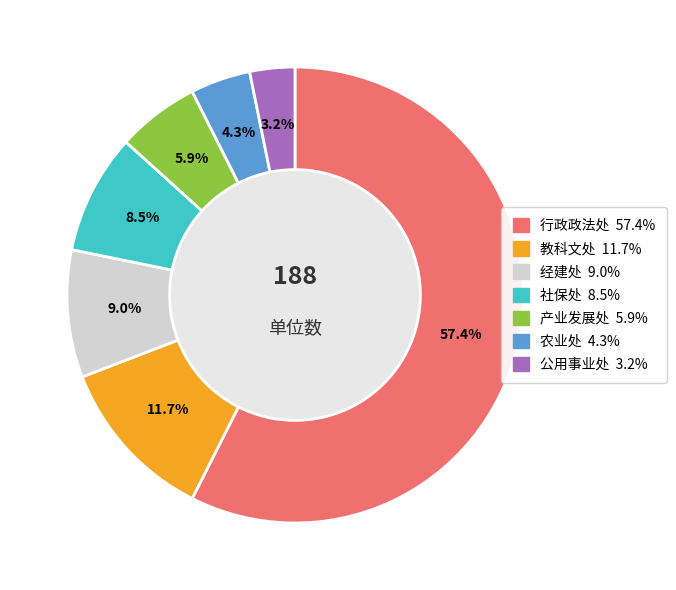

What is the ratio of the value at 社保处 to the value at 经建处?

0.9